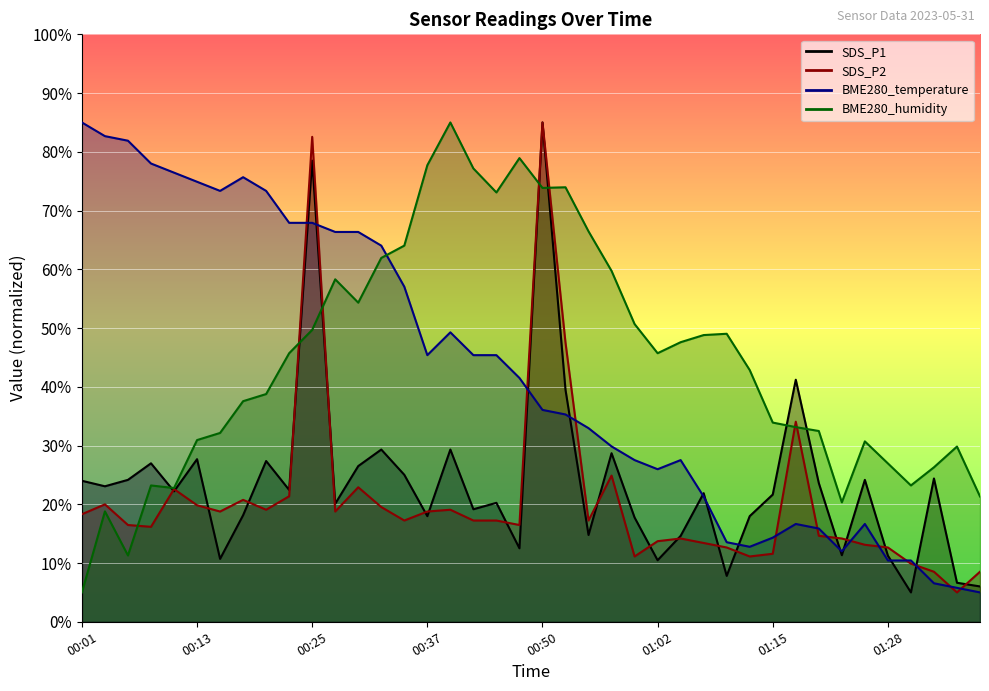

What is the label of the 17th point from the left?

00:40